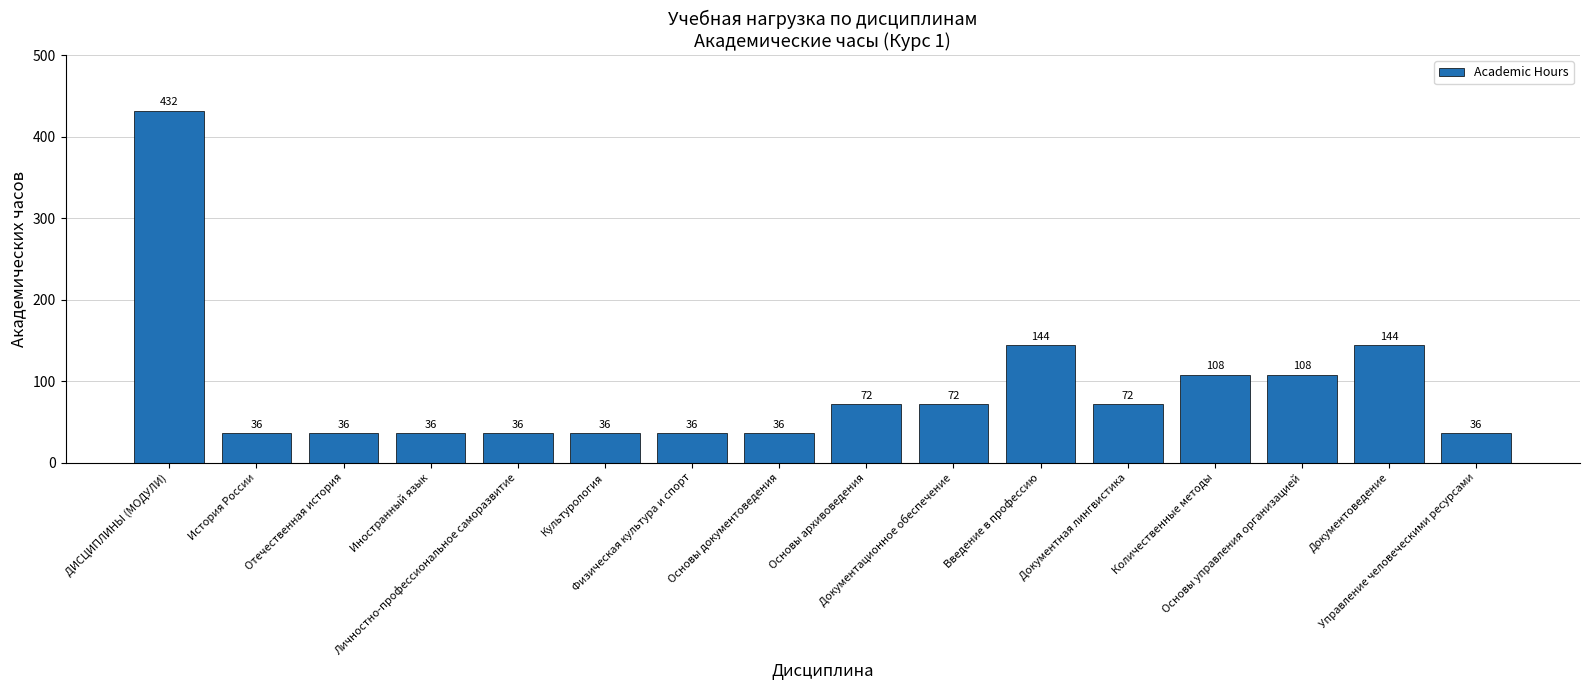

Does the chart contain any negative values?

No